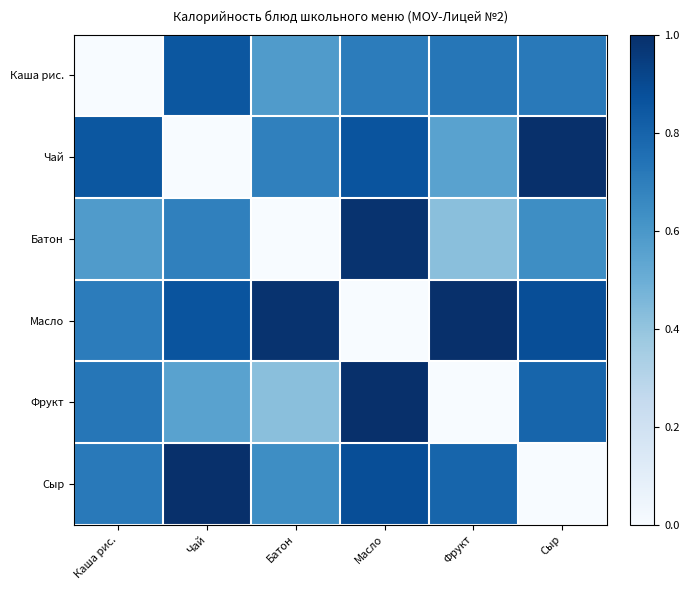

Rank the series by their maximum value, from lowest to highest.

Каша рис., Батон, Масло, Фрукт, Чай, Сыр